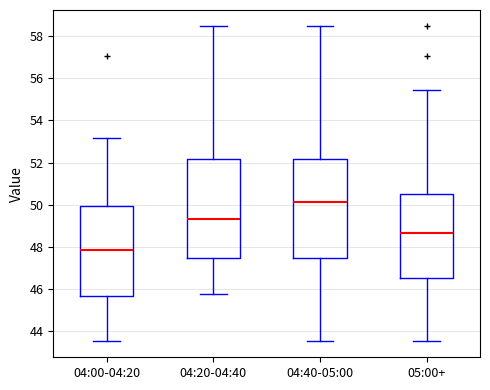

Reading left to right, read every box against the y-axis: the position of its median line, the range the box covers, and the ends of its whiskers. The values are not printed on the chart, so give them approximately, as read against the axis.

04:00-04:20: median 47.8, box 45.6 to 50.0, whiskers 43.6 to 53.2
04:20-04:40: median 49.4, box 47.4 to 52.2, whiskers 45.8 to 58.4
04:40-05:00: median 50.2, box 47.4 to 52.2, whiskers 43.6 to 58.4
05:00+: median 48.6, box 46.6 to 50.6, whiskers 43.6 to 55.4